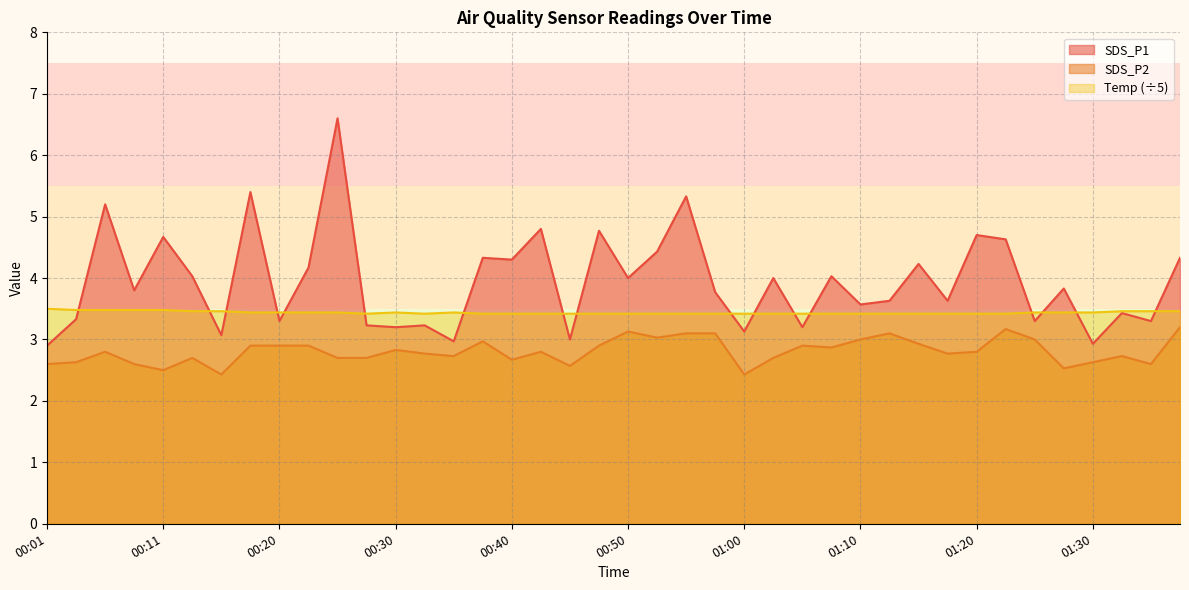

Rank the series by their average value, from highest to lowest.

SDS_P1, Temp (÷5), SDS_P2